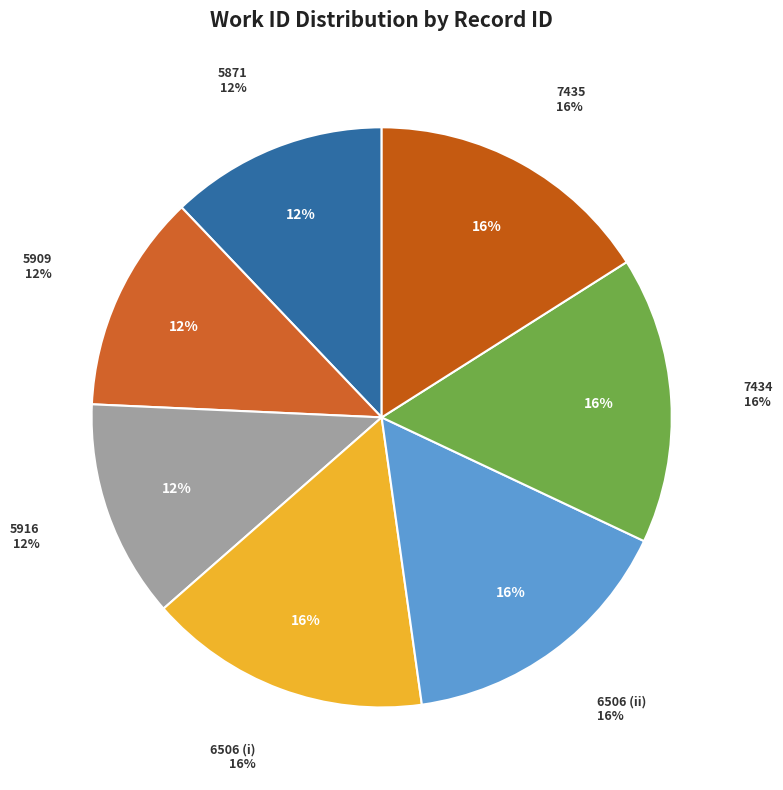

To the nearest percent, what is the combined percentage of 5909 and 7434?

28%